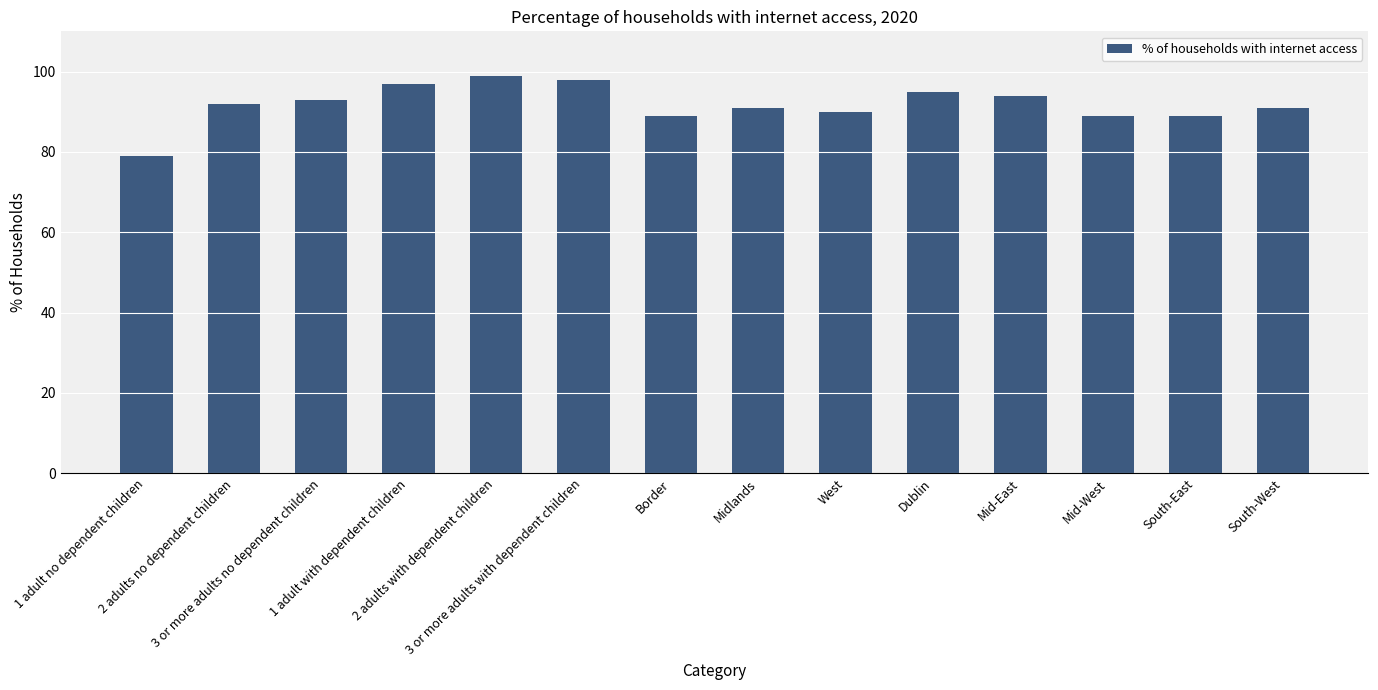

What is the change in value from 3 or more adults no dependent children to South-West?

-2